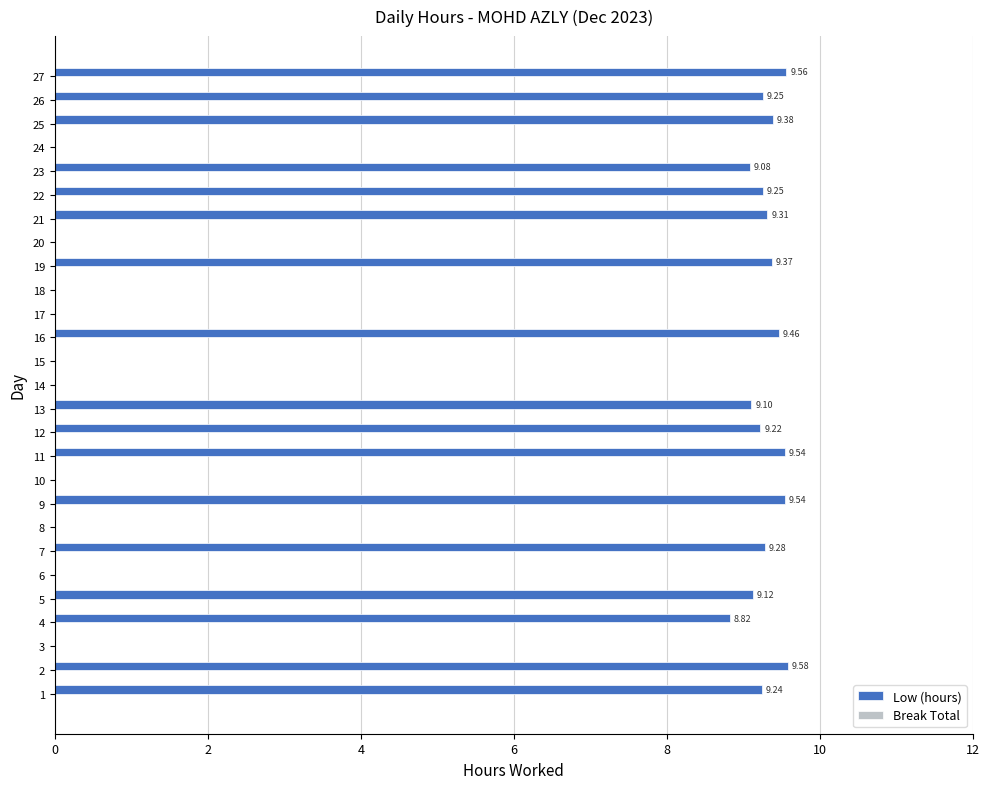

What is the change in value from 11 to 12?

-0.3